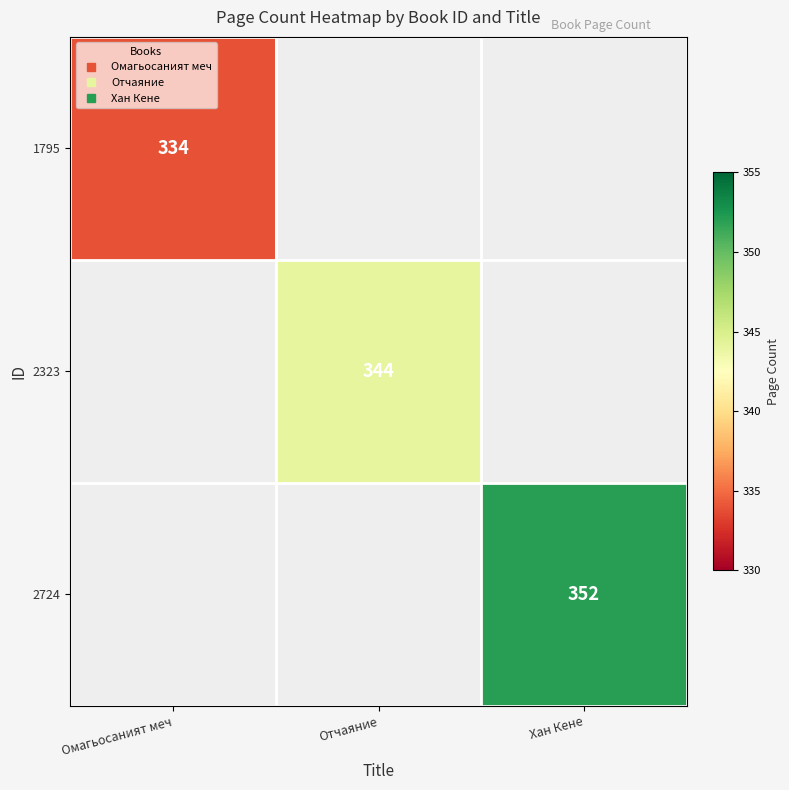

Rank the series by their average value, from lowest to highest.

1795, 2323, 2724